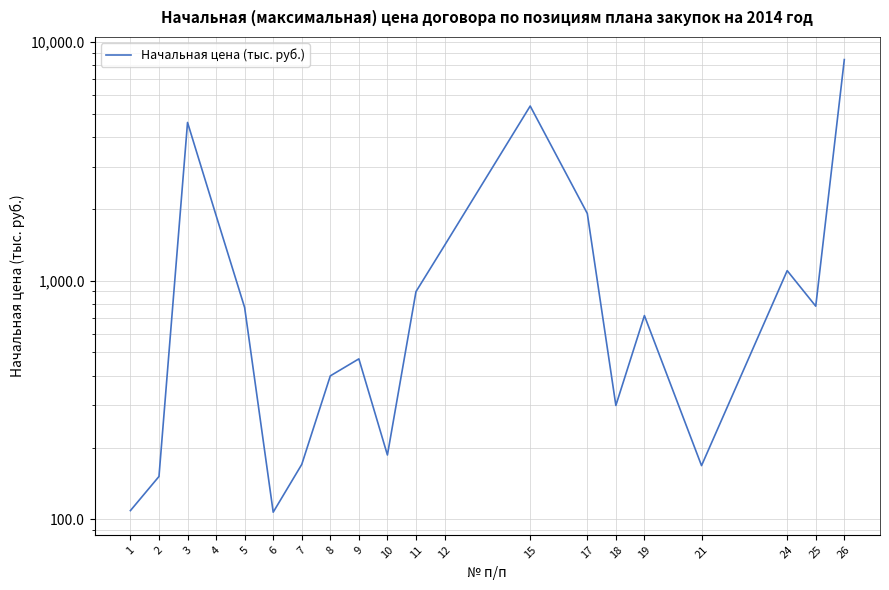

What is the sum of all values?

29879.7